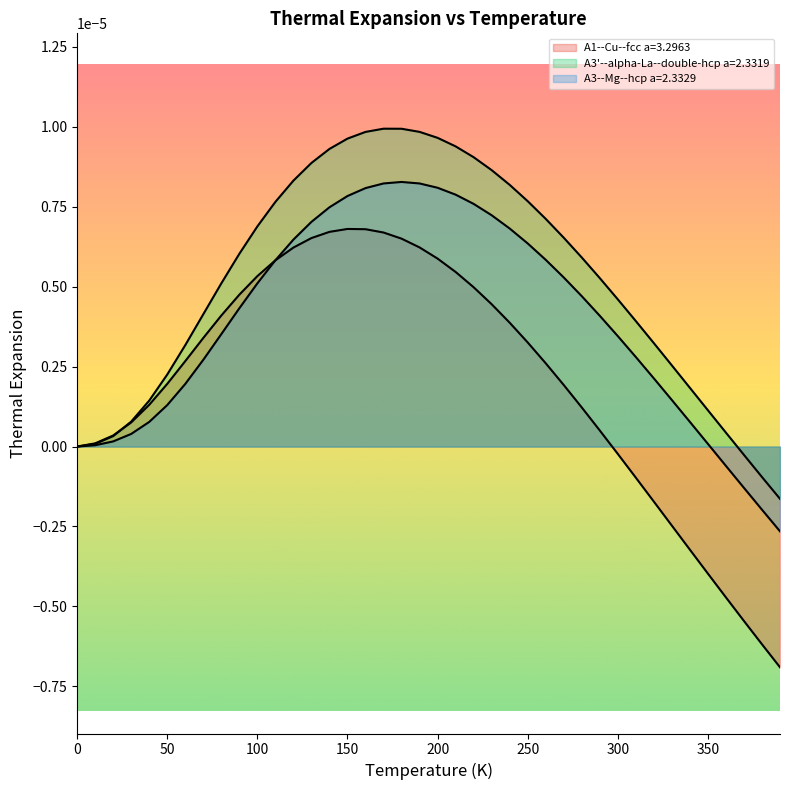

True or false: A3'--alpha-La--double-hcp a=2.3319 and A1--Cu--fcc a=3.2963 intersect in this chart.

True